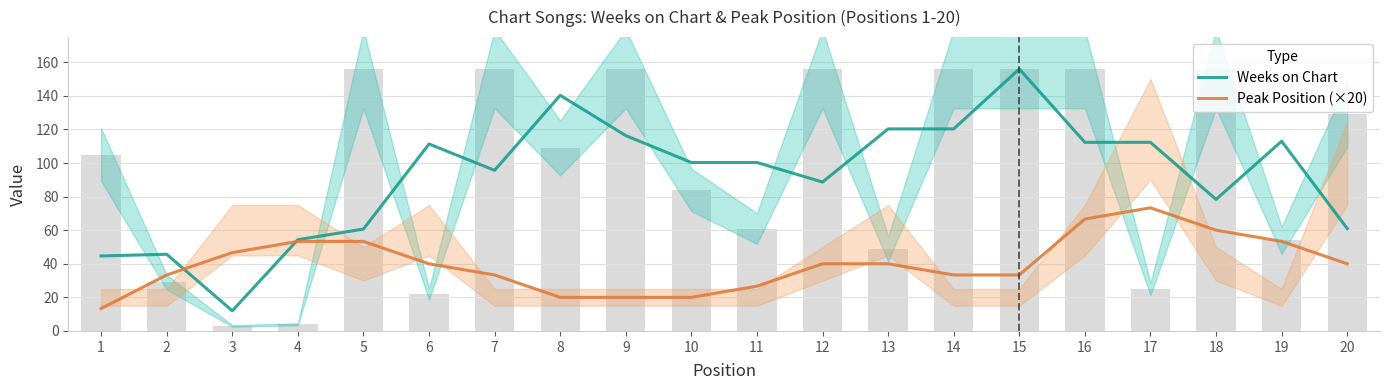

Rank the series at 16 from lowest to highest value.

Peak Position (×20), Weeks on Chart